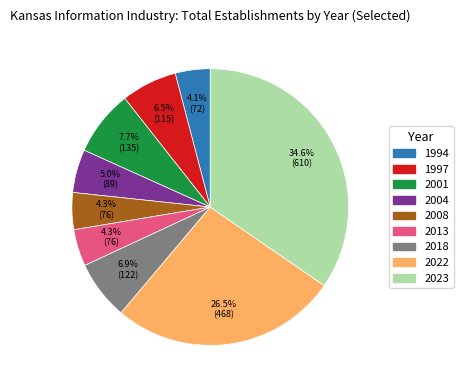

To the nearest percent, what is the average slice percentage?

11%